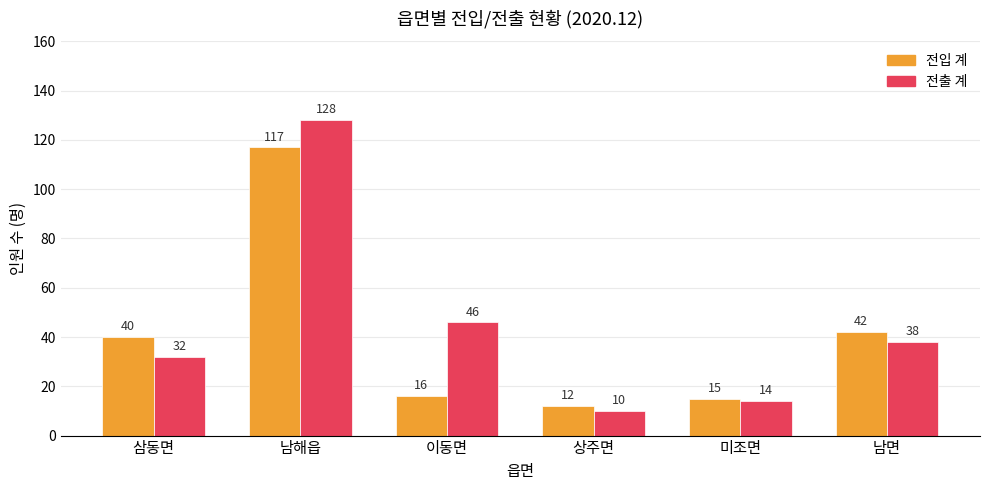

How many categories are shown in the chart?

6